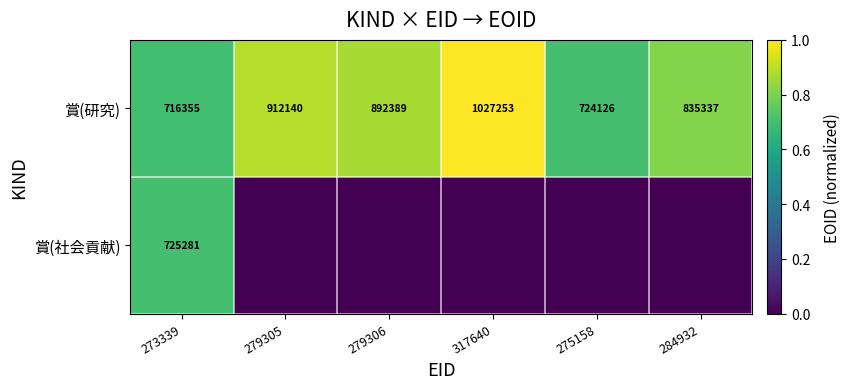

List the labels in order of 賞(研究) value, smallest first.

273339, 275158, 284932, 279306, 279305, 317640